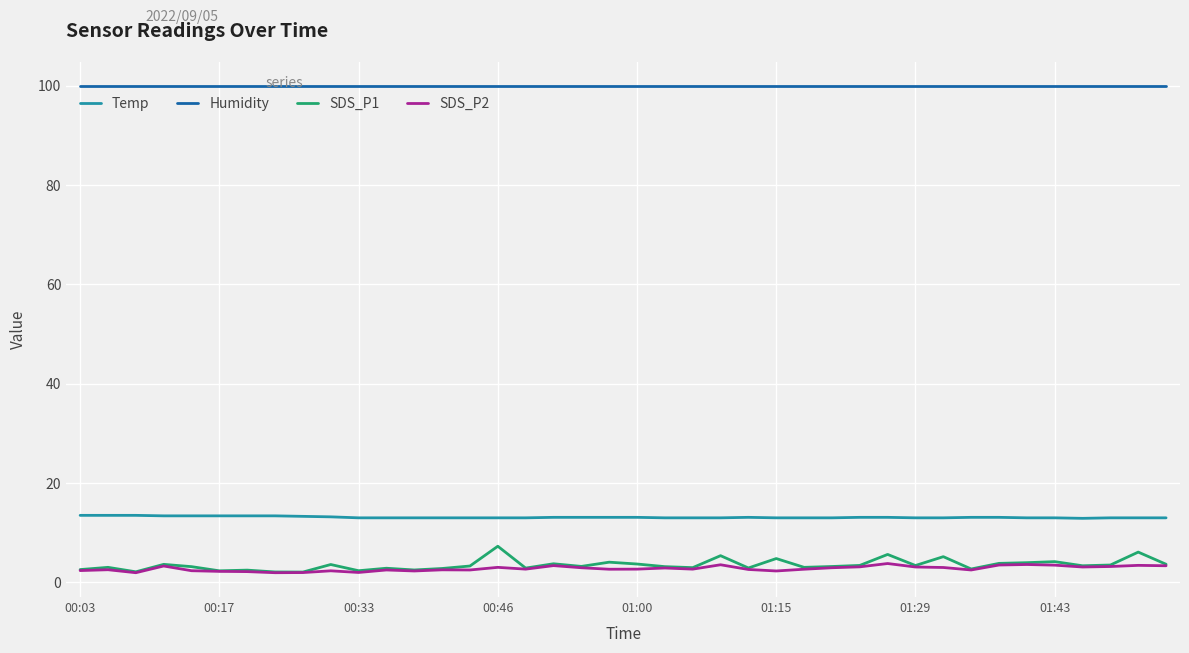

What is the highest value of the Temp series?

13.5